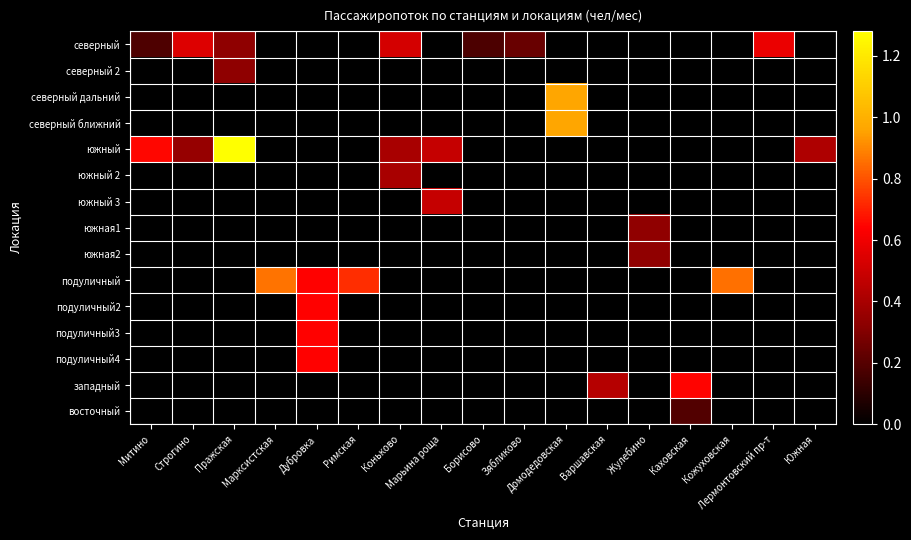

Count the number of categories in the chart.

17